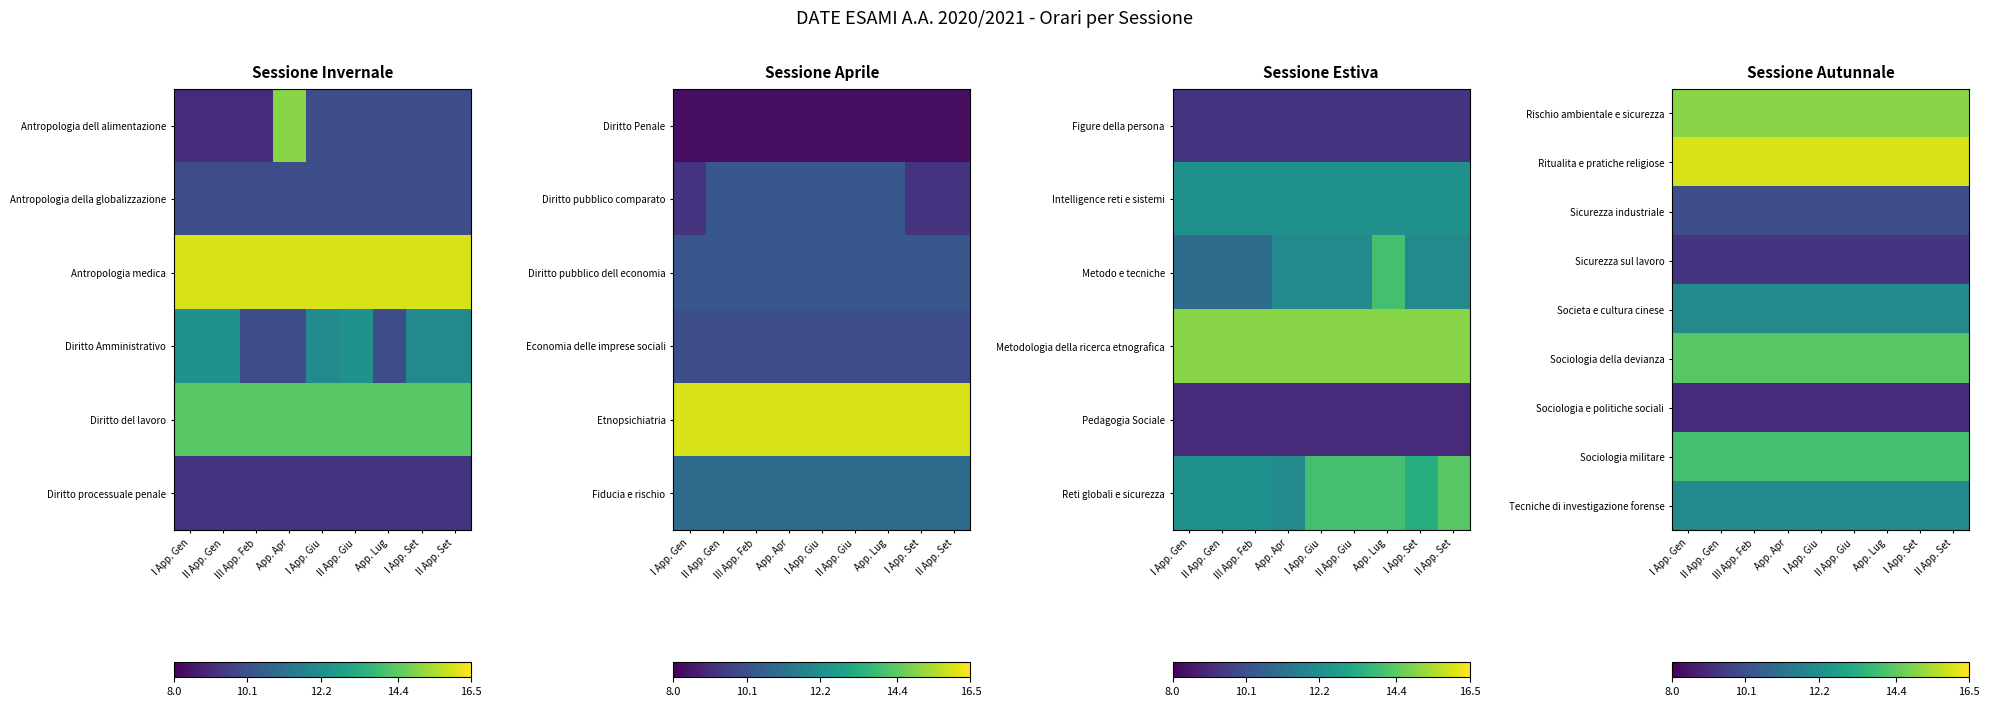

The Tecniche di investigazione forense series shows 6.0 at App. Apr. True or false?

False